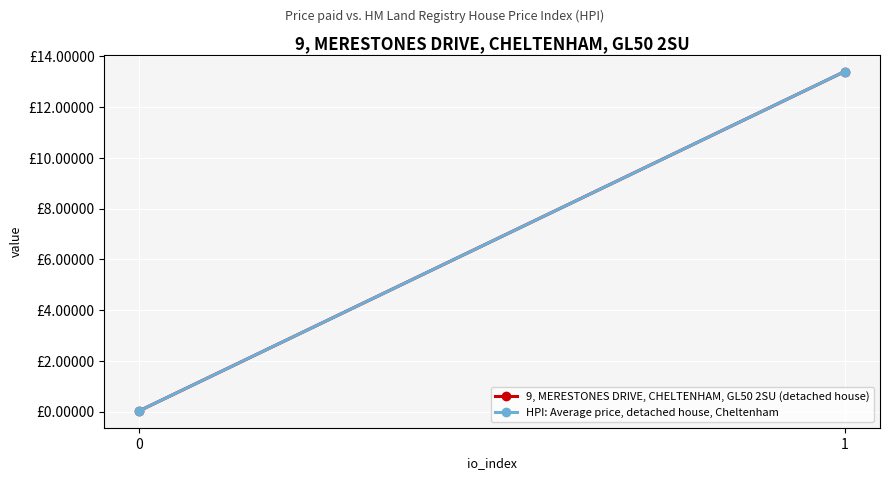

Which has a higher value, 0 or 1?

1